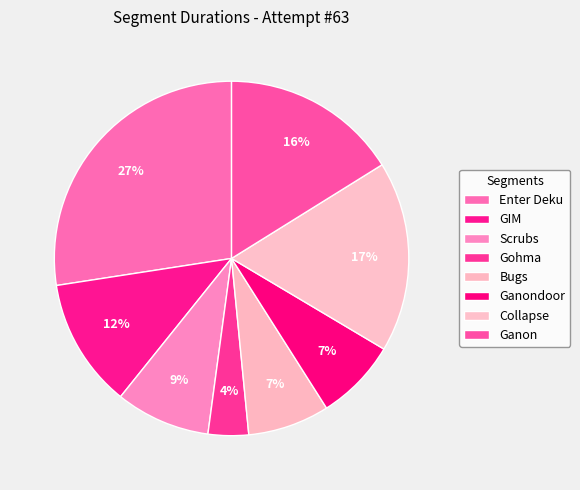

Which slice is the largest?

Enter Deku